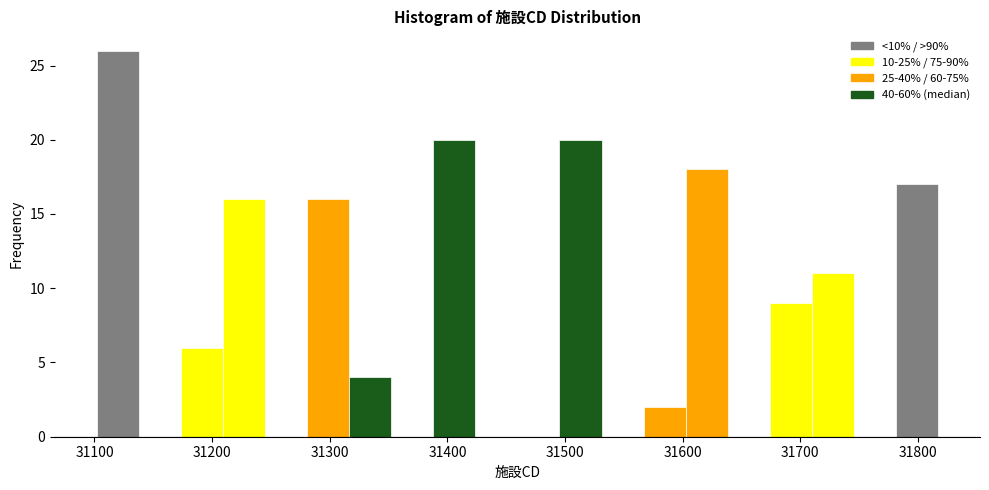

Read against the x-axis, roughly where is the centre of the tallest bar?

31120